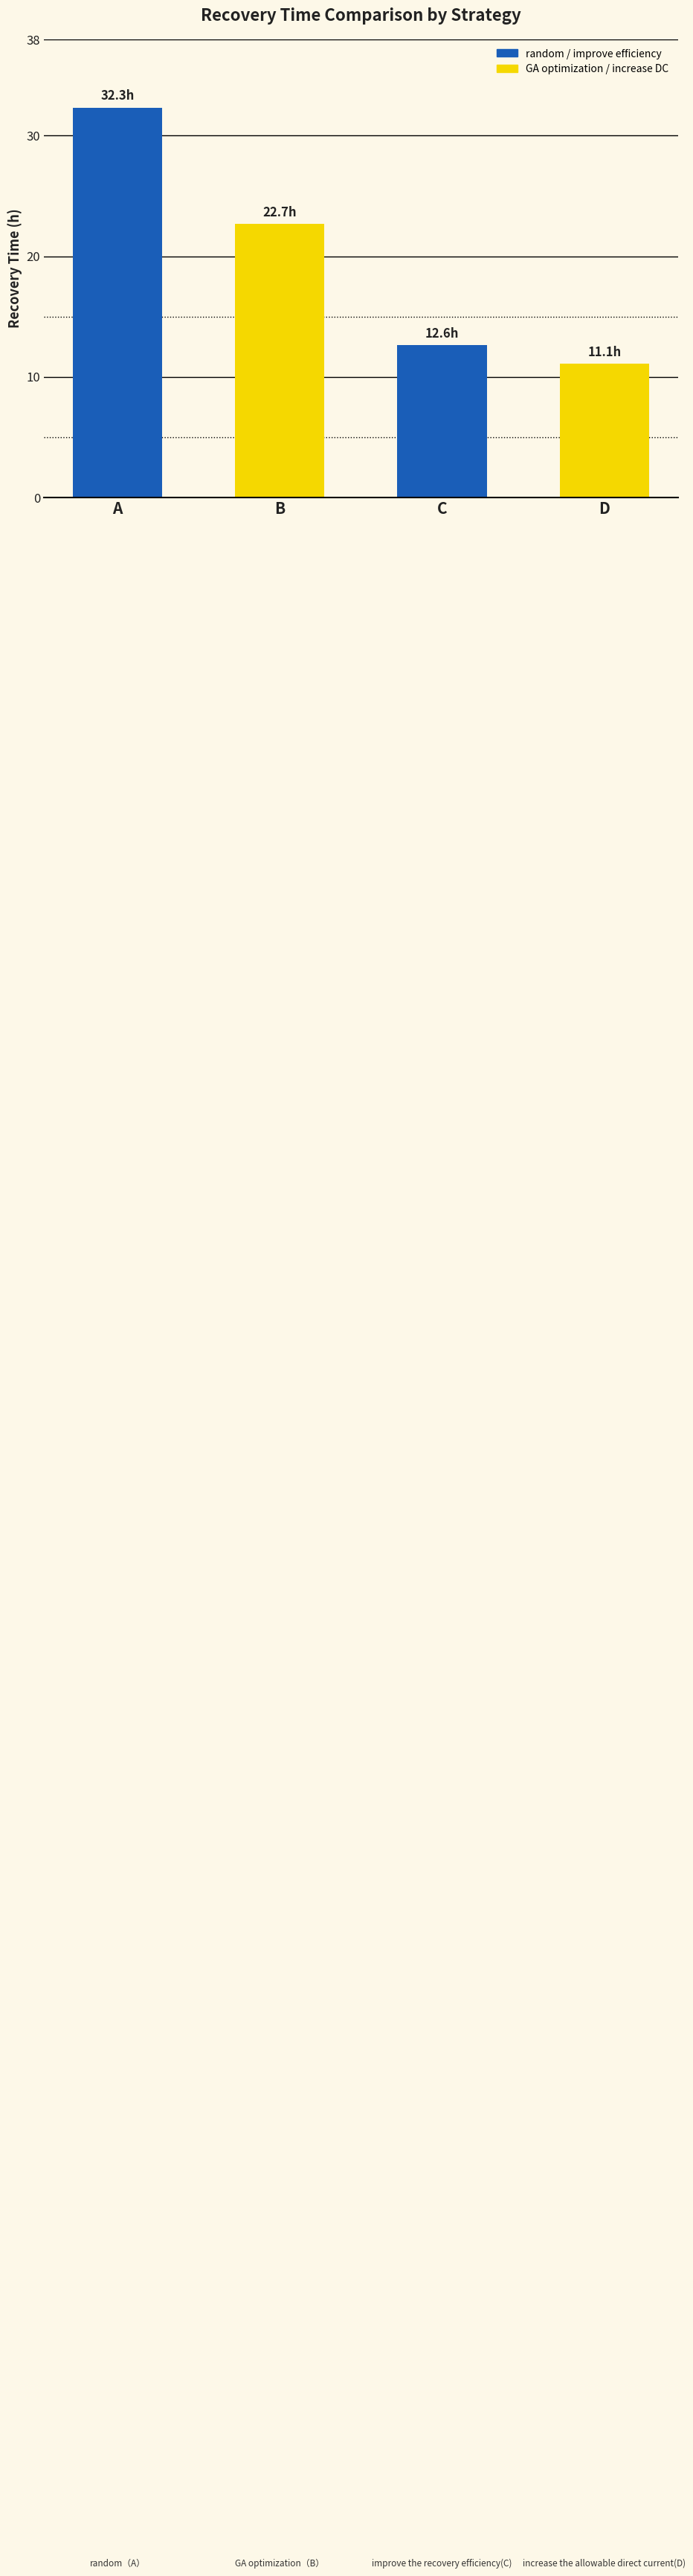

Which has a higher value, B or C?

B